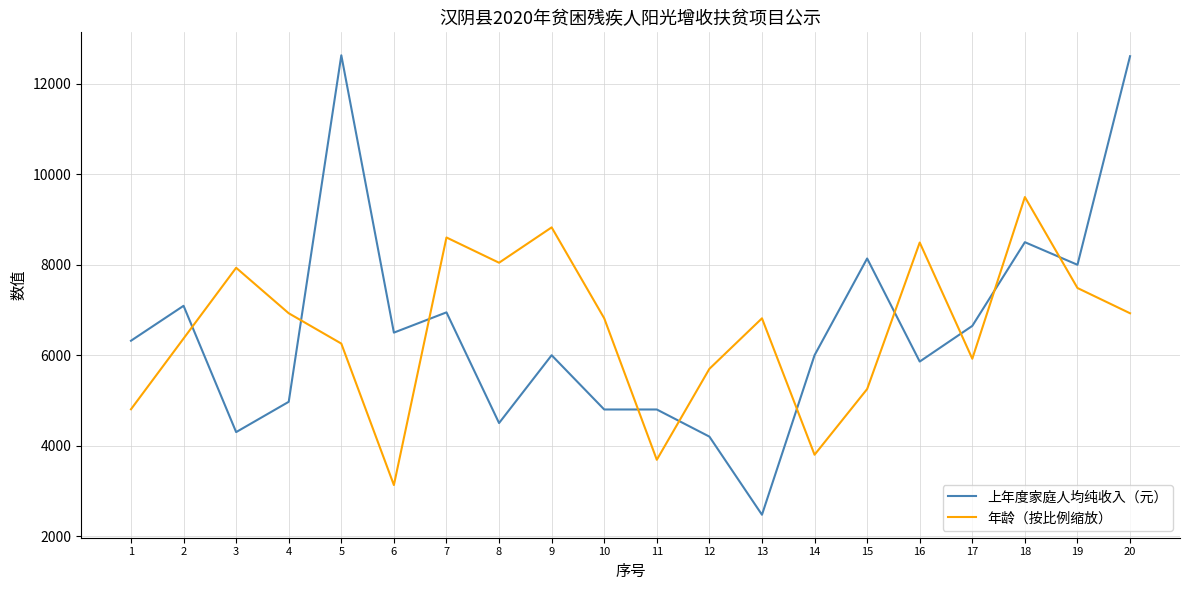

Which category has the lowest value in the 上年度家庭人均纯收入（元） series?

13